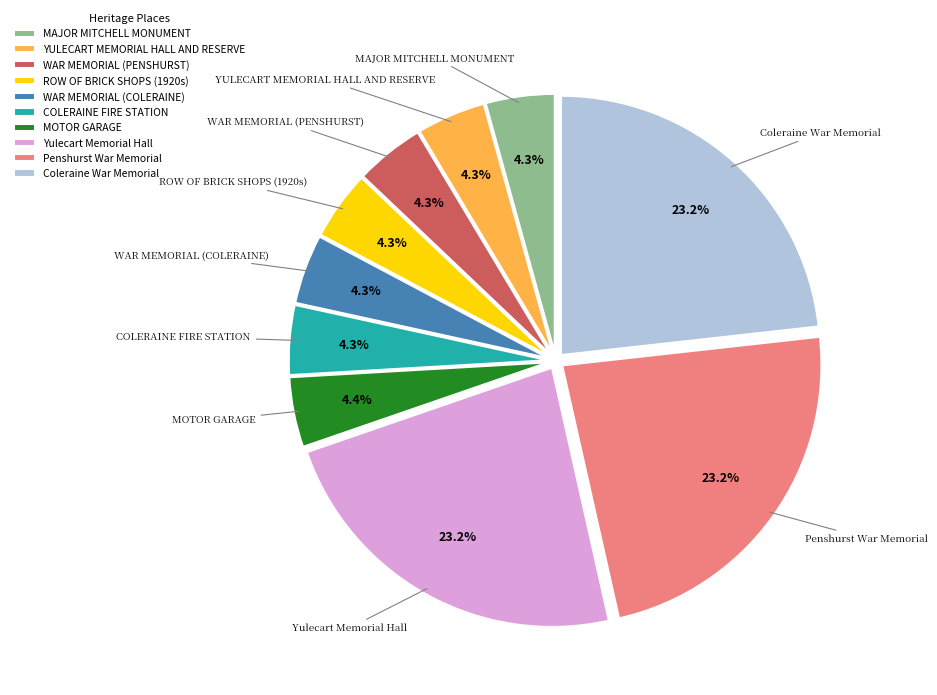

Is the sum of Penshurst War Memorial and WAR MEMORIAL (COLERAINE) greater than half?

No